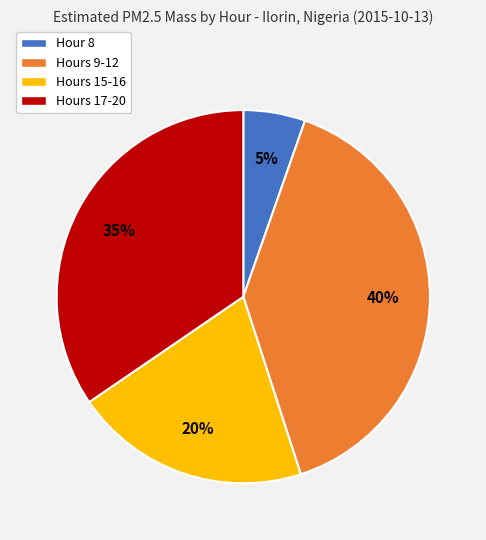

To the nearest percent, what is the combined percentage of Hour 8 and Hours 17-20?

40%